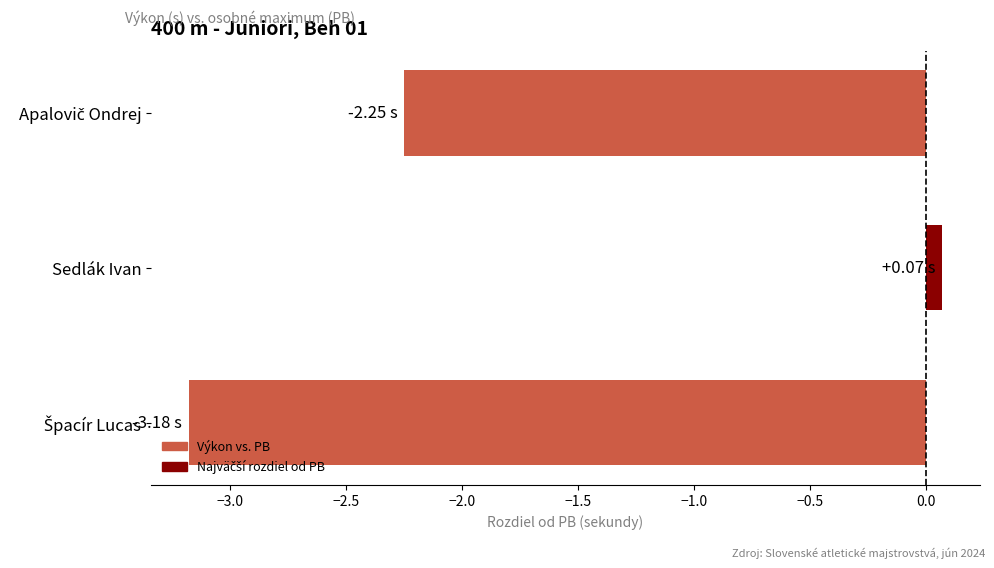

What is the average value?

-1.8